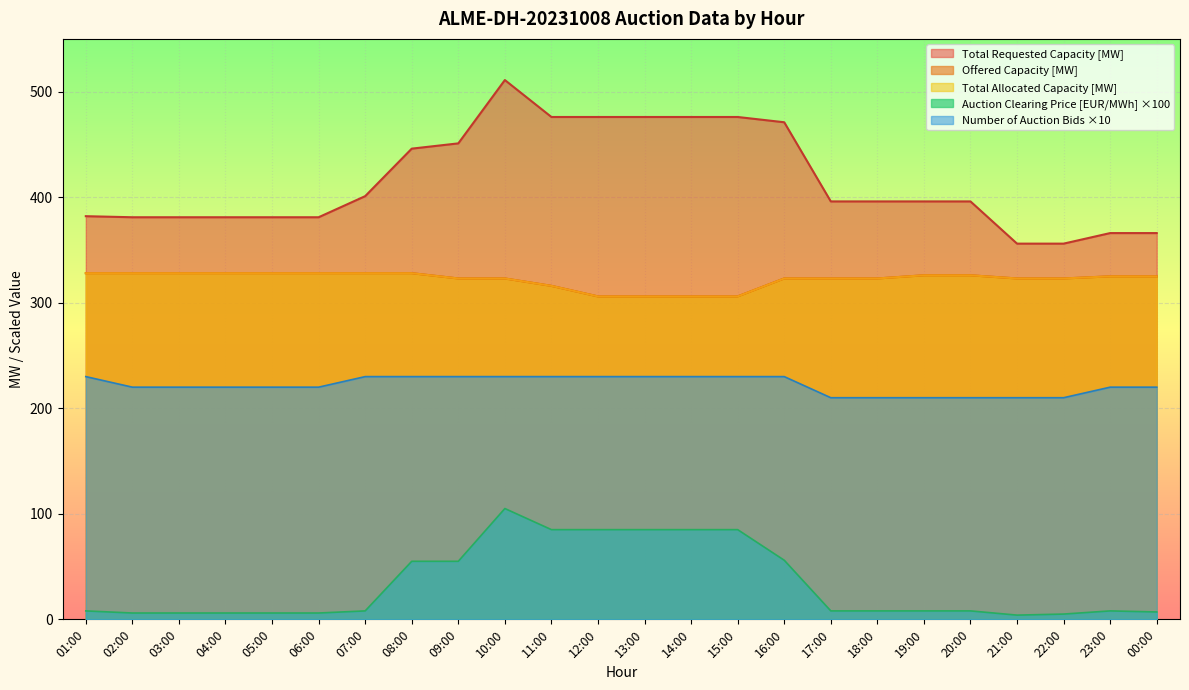

Which series has the largest total across all categories?

Total Requested Capacity [MW]